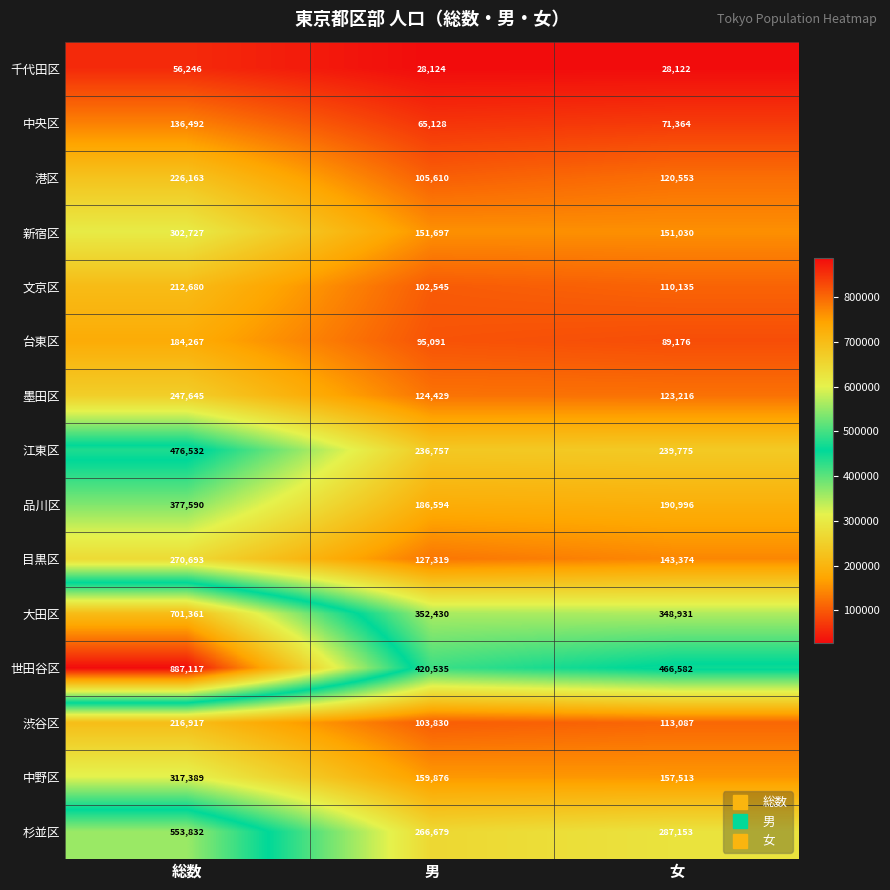

How many distinct data groups are displayed?

15